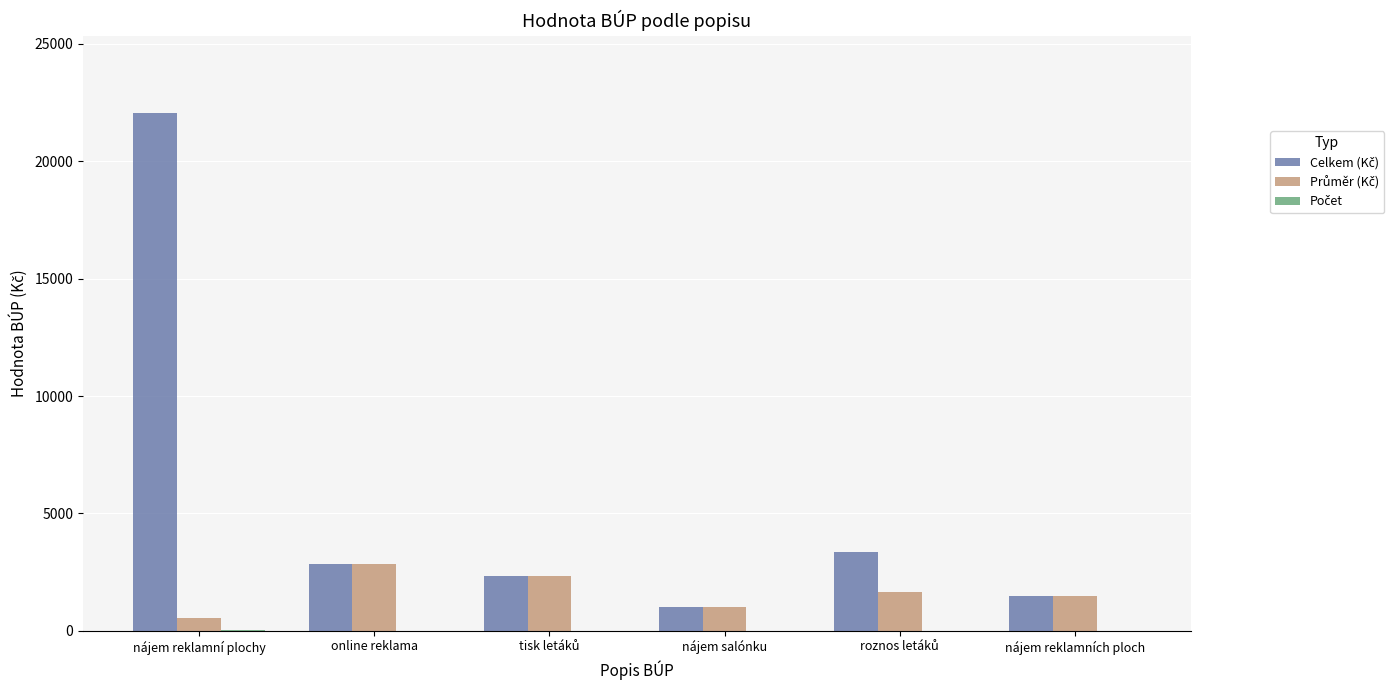

What is the greatest value displayed?

22050.0